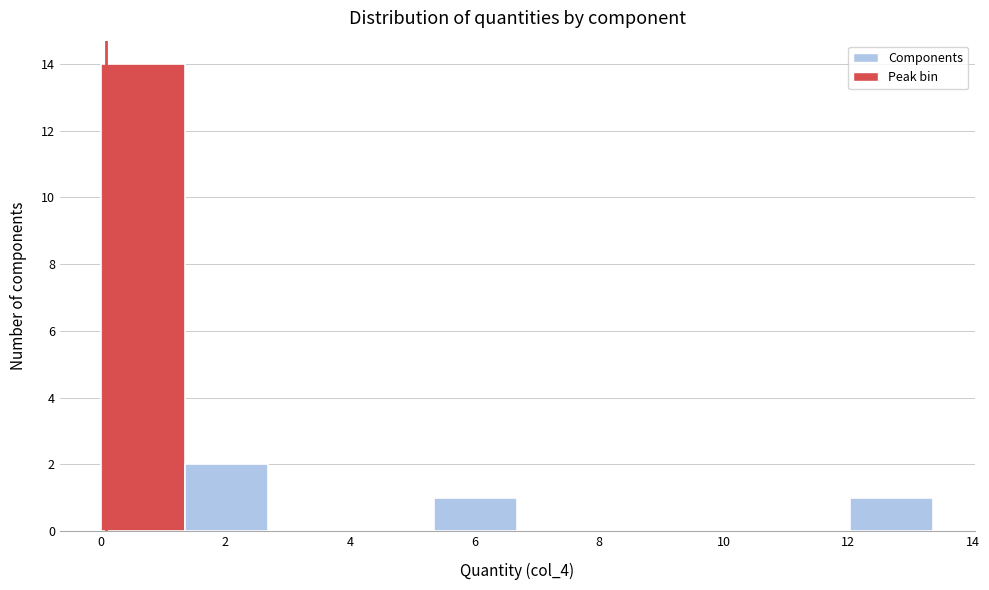

Reading left to right, list every bar in this chart as the range it spans on the x-axis followed by its height. Neither the bar edges nor the heights are printed on the chart, so give them approximately, as read against the axes.

0.0 to 1.4: 14
1.4 to 2.6: 2
2.6 to 4.0: 0
4.0 to 5.4: 0
5.4 to 6.6: 1
6.6 to 8.0: 0
8.0 to 9.4: 0
9.4 to 10.6: 0
10.6 to 12.0: 0
12.0 to 13.4: 1